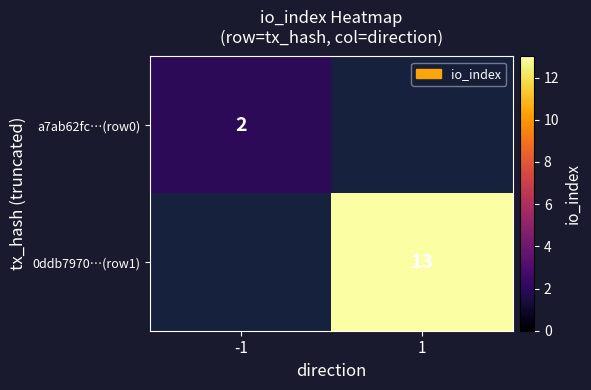

Is it true that 0ddb7970…(row1) equals 13 at 1?

True